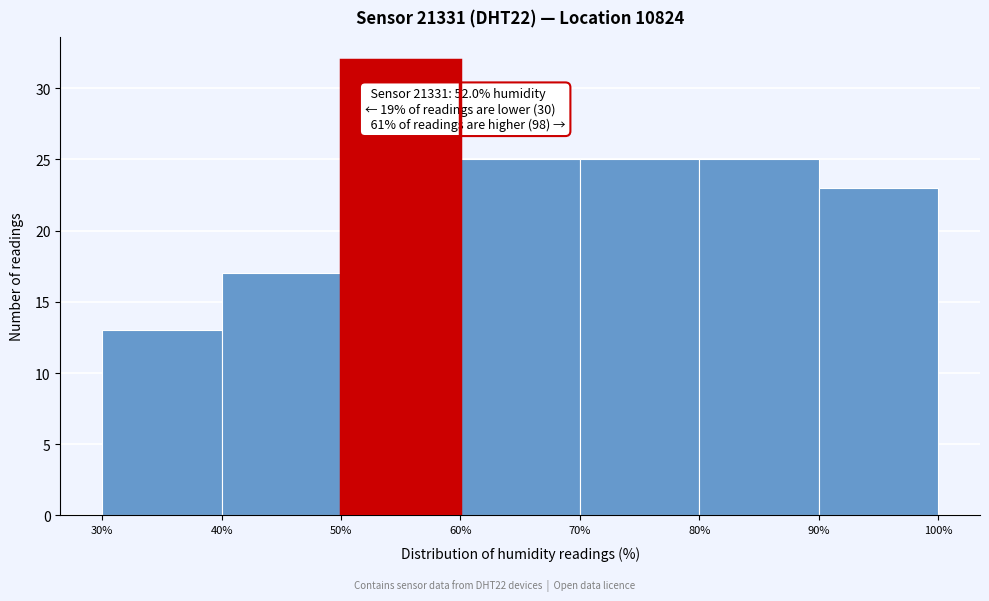

Over which range of the x-axis is the bar tallest?

50% to 60%